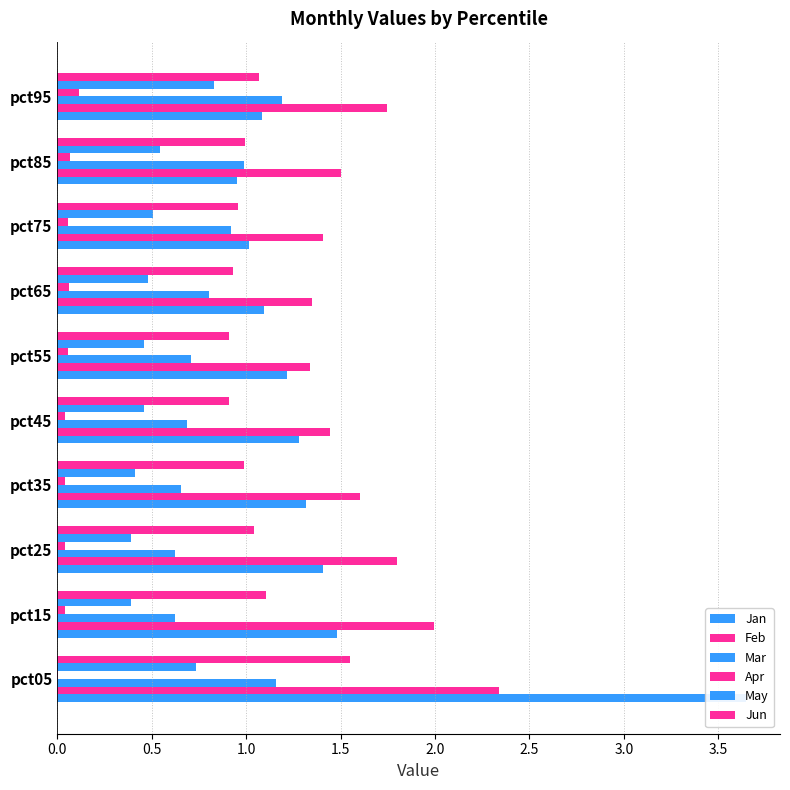

What is the difference between the Feb values at 4.0 and 0.5?

0.5